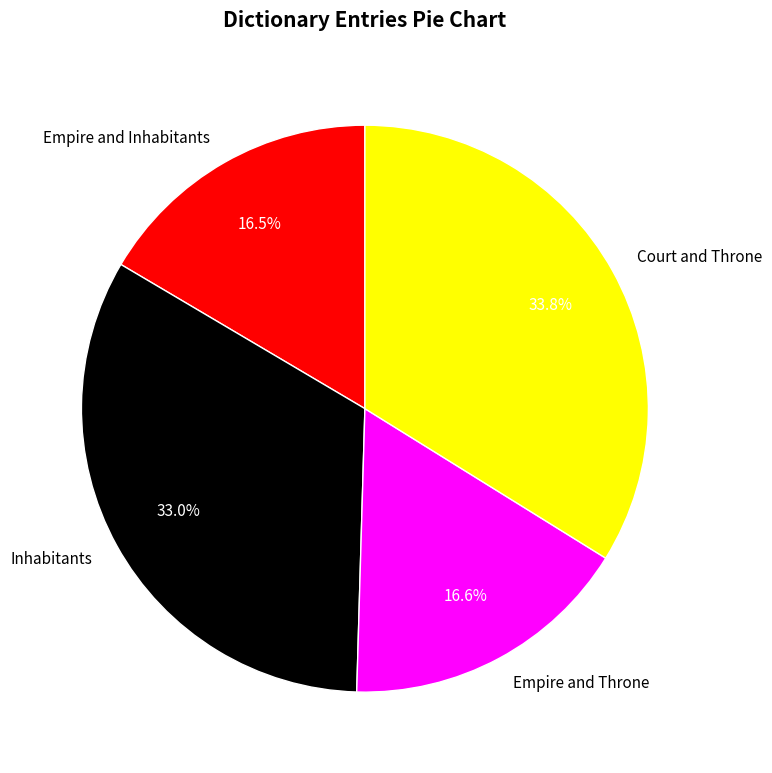

Approximately how many times larger is the value at Empire and Inhabitants compared to Inhabitants?

0.5